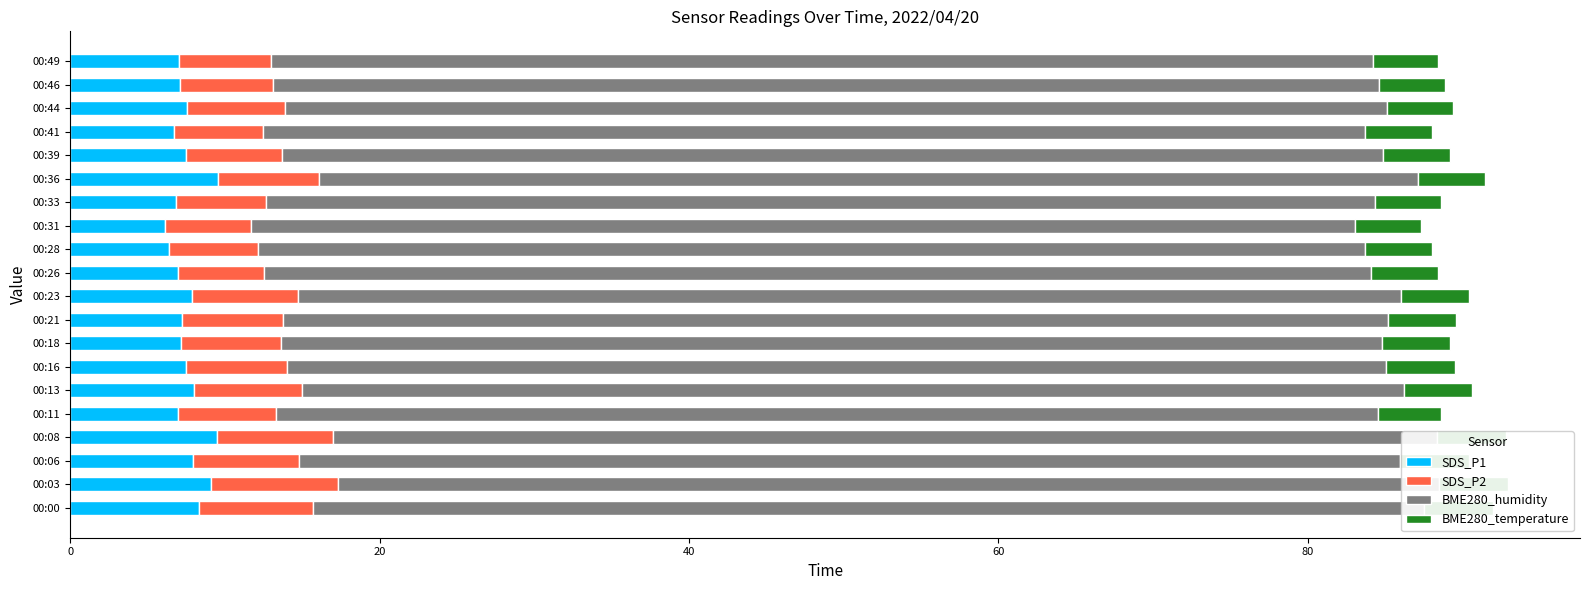

What position from the left is 80?

5